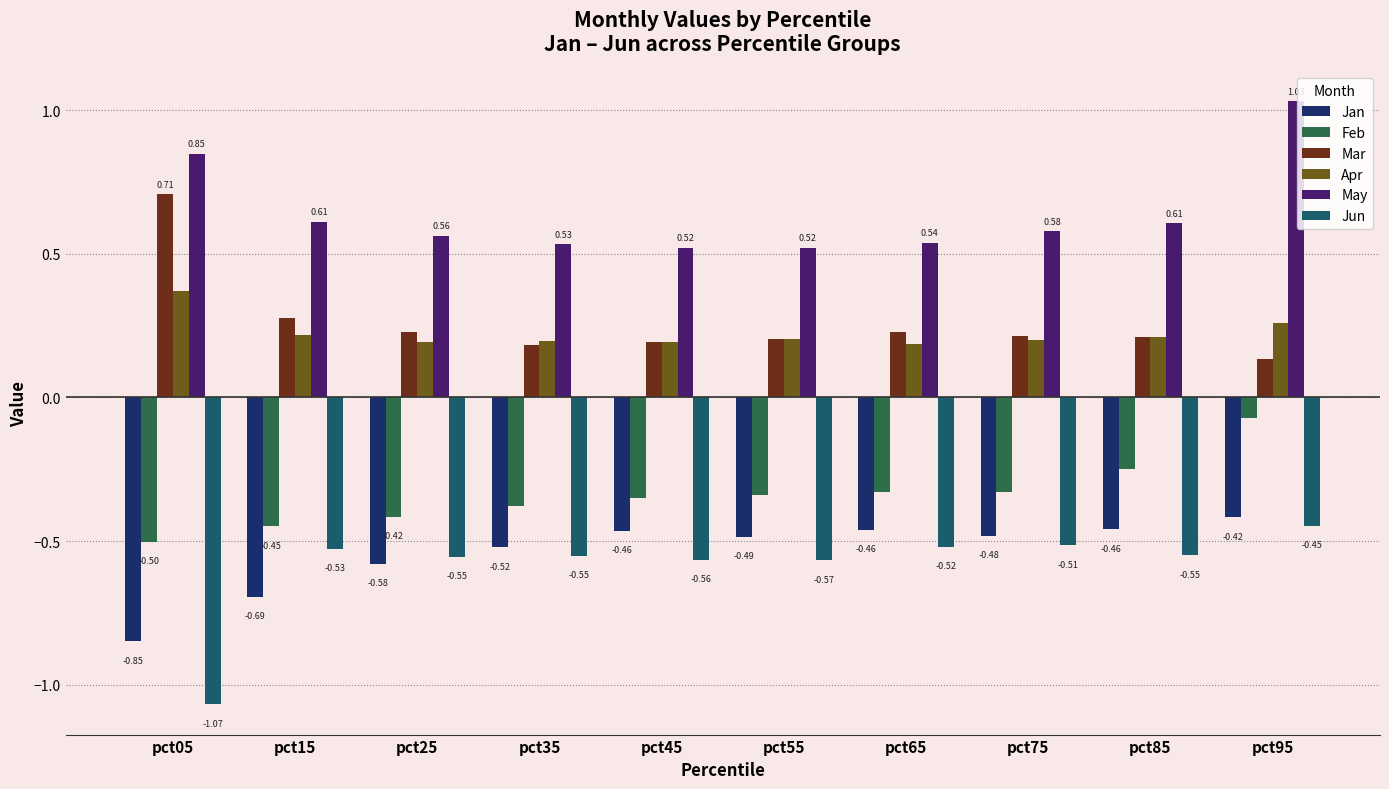

What is the sum of the May values at pct35 and pct15?

1.1